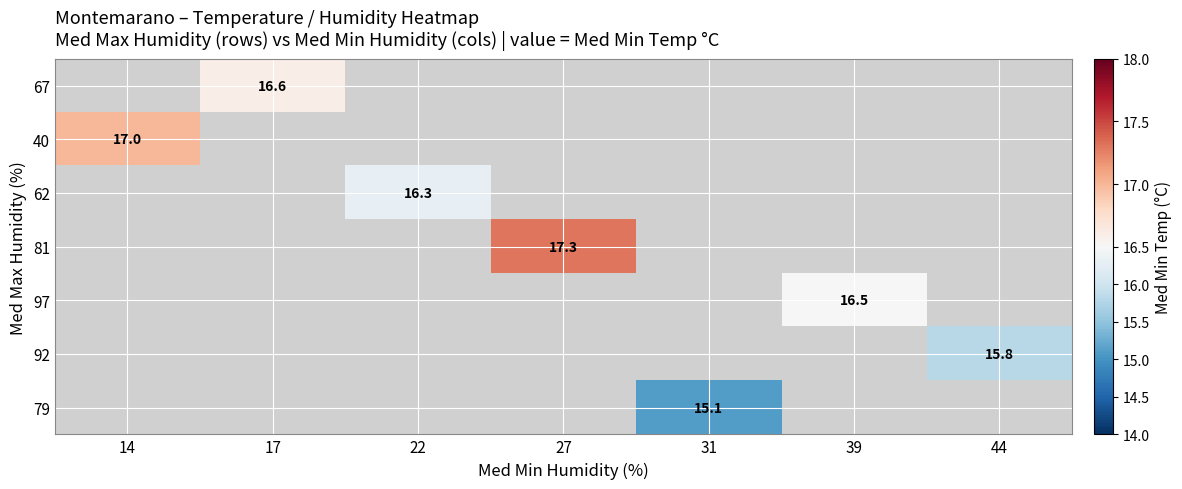

True or false: 62 has a value of 16.3 at 22.

True